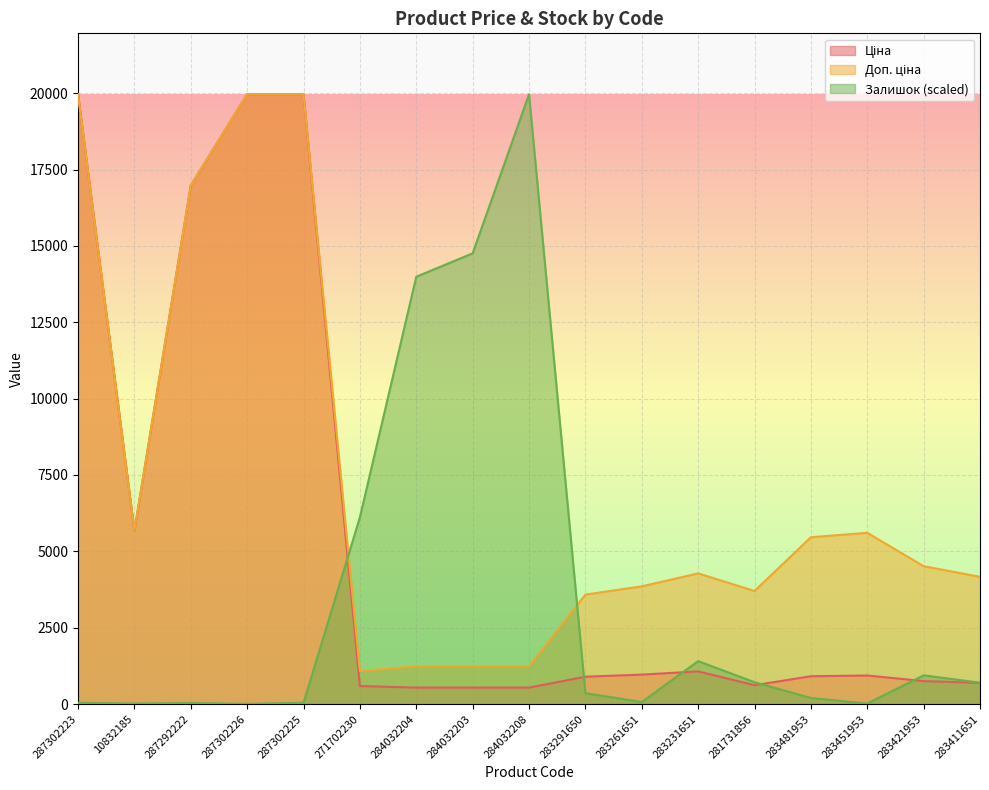

Which series has the widest spread of values?

Залишок (scaled)